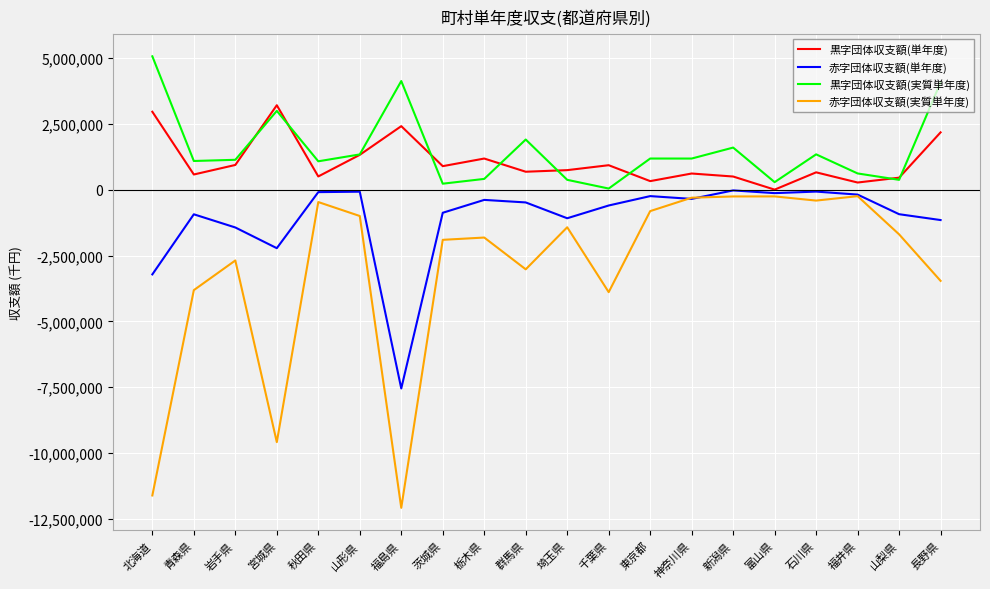

Which category has the lowest value in the 赤字団体収支額(単年度) series?

福島県